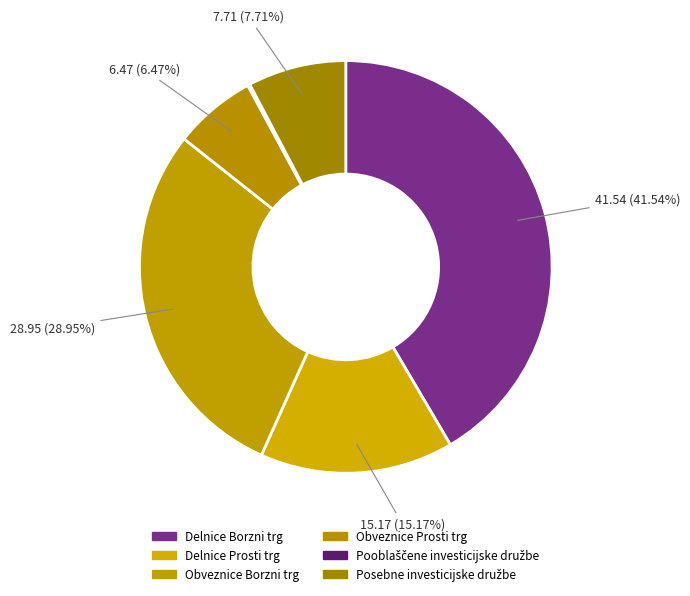

Combined, what portion of the pie is Posebne investicijske družbe and Obveznice Borzni trg?

36.7%